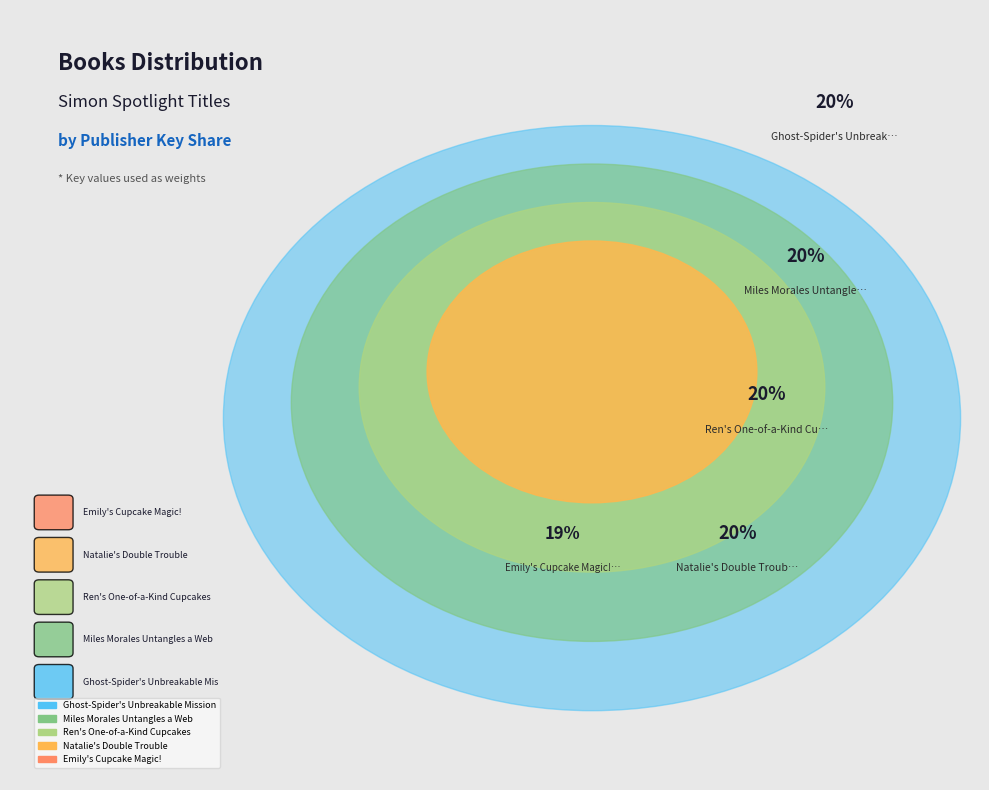

Is the sum of Natalie's Double Trouble and Ghost-Spider's Unbreakable Mission greater than half?

No